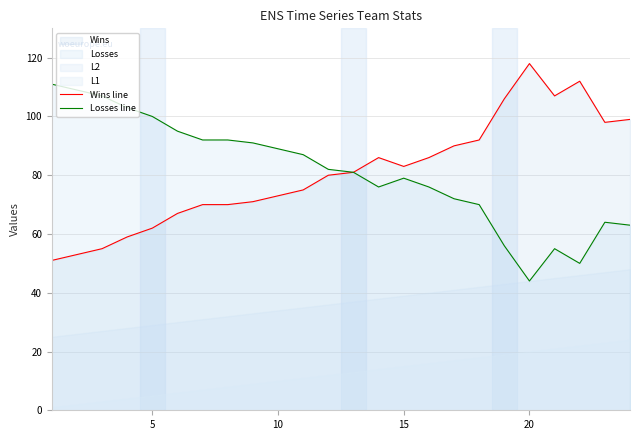

What is the lowest value of the Losses line series?

44